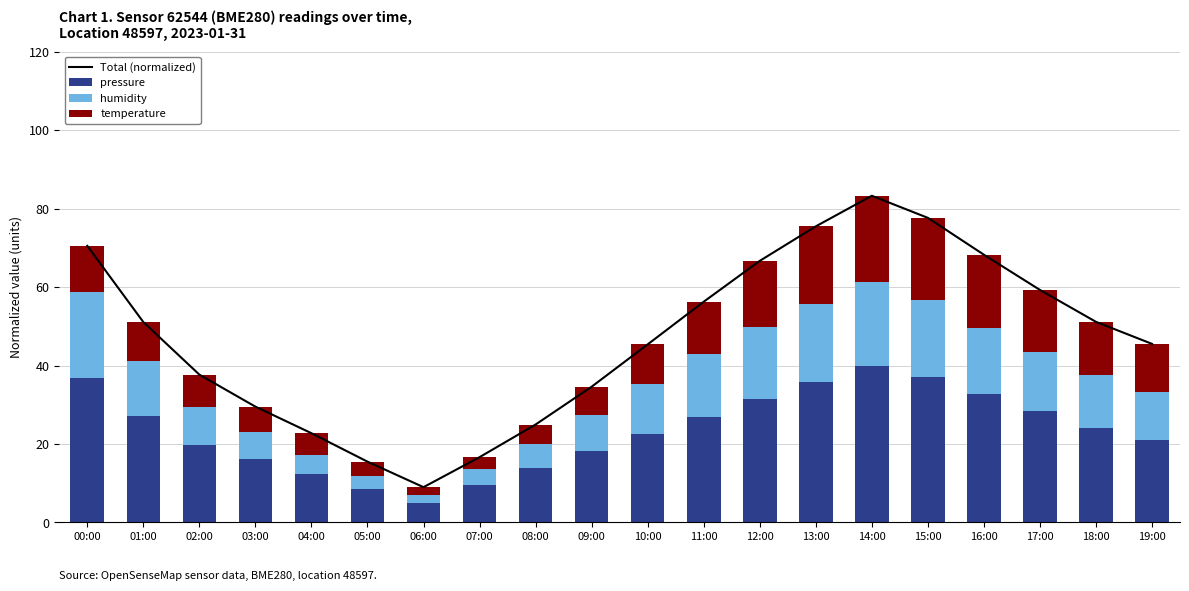

Reading right to left, extract all data points from this chart.

Total (normalized): 19:00=45.5	18:00=51.1	17:00=59.3	16:00=68.3	15:00=77.6	14:00=83.3	13:00=75.5	12:00=66.7	11:00=56.3	10:00=45.4	09:00=34.6	08:00=25.0	07:00=16.6	06:00=9.0	05:00=15.5	04:00=22.8	03:00=29.5	02:00=37.7	01:00=51.1	00:00=70.5
pressure: 19:00=21.1	18:00=24.1	17:00=28.3	16:00=32.7	15:00=37.2	14:00=40.0	13:00=35.7	12:00=31.4	11:00=26.9	10:00=22.5	09:00=18.2	08:00=13.8	07:00=9.6	06:00=5.0	05:00=8.6	04:00=12.4	03:00=16.1	02:00=19.7	01:00=27.0	00:00=36.8
humidity: 19:00=12.1	18:00=13.6	17:00=15.3	16:00=16.9	15:00=19.6	14:00=21.3	13:00=20.1	12:00=18.4	11:00=16.0	10:00=12.8	09:00=9.2	08:00=6.3	07:00=3.9	06:00=2.0	05:00=3.2	04:00=4.9	03:00=6.8	02:00=9.7	01:00=14.0	00:00=22.0
temperature: 19:00=12.3	18:00=13.4	17:00=15.7	16:00=18.6	15:00=20.9	14:00=22.0	13:00=19.7	12:00=16.9	11:00=13.4	10:00=10.0	09:00=7.1	08:00=4.9	07:00=3.1	06:00=2.0	05:00=3.7	04:00=5.4	03:00=6.6	02:00=8.3	01:00=10.0	00:00=11.7